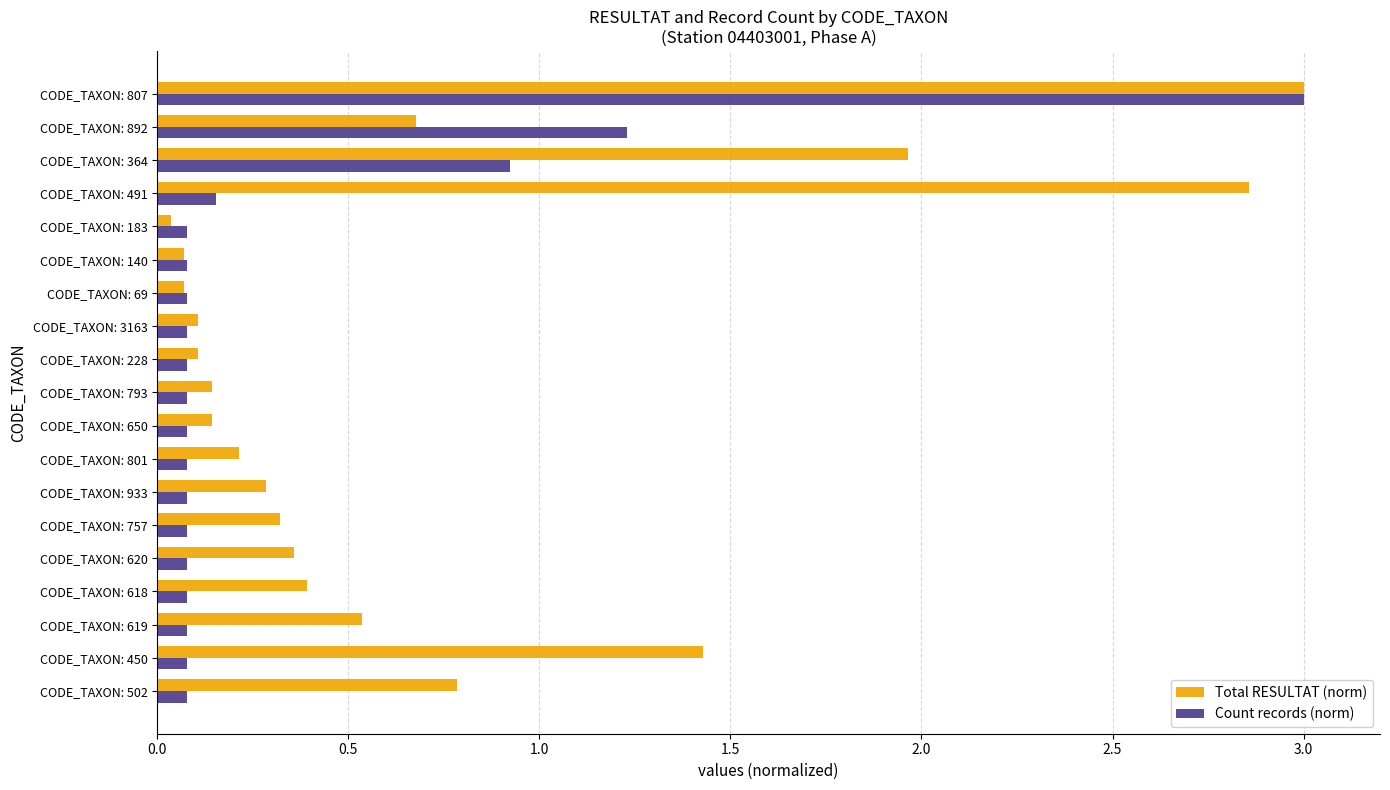

What is the average value of the Count records (norm) series?

0.3